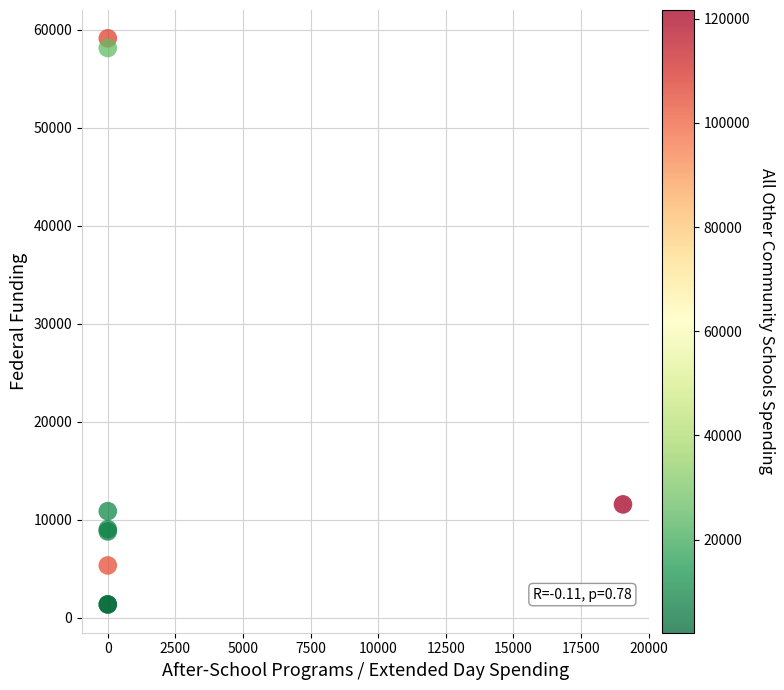

What Y value in the scatter plot is closest to 30232?

11550